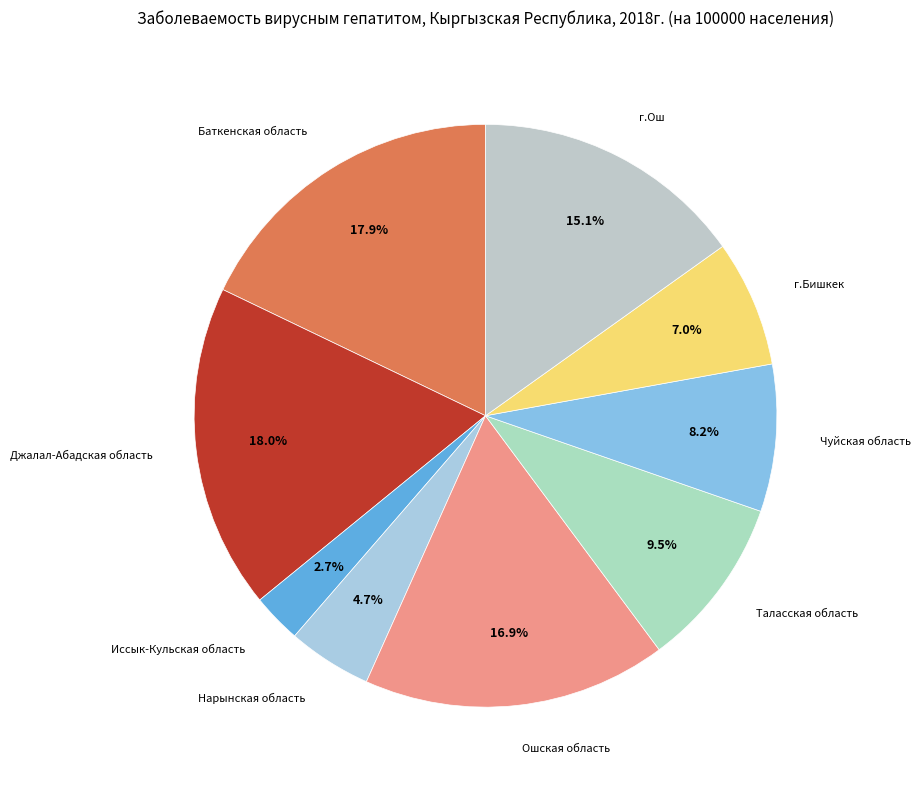

Does Таласская область represent more than half of the total?

No